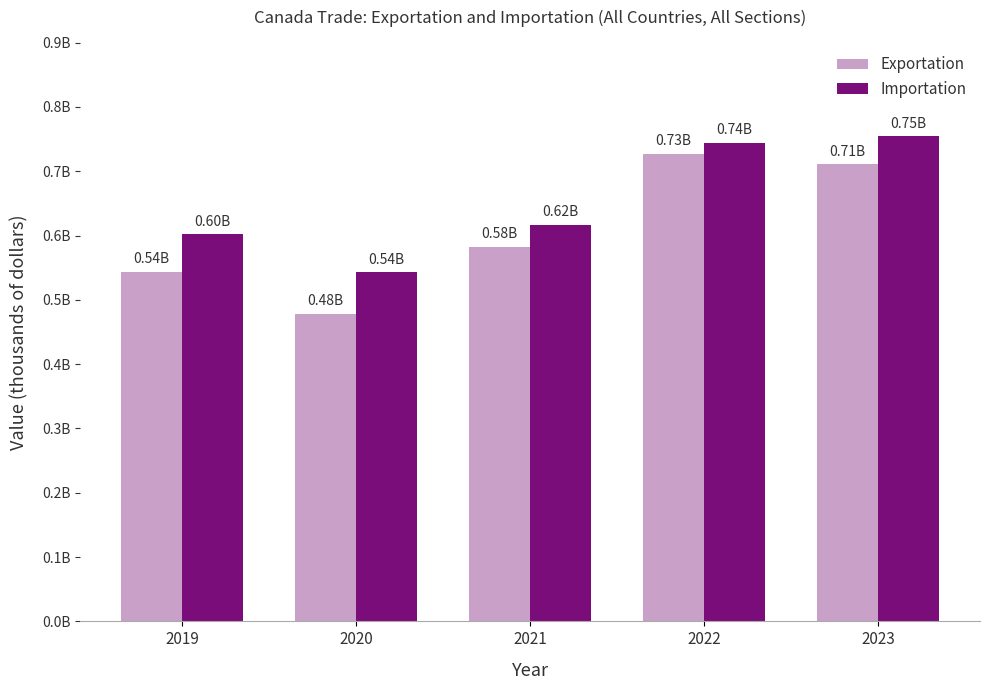

What are all the series names shown in the legend?

Exportation, Importation